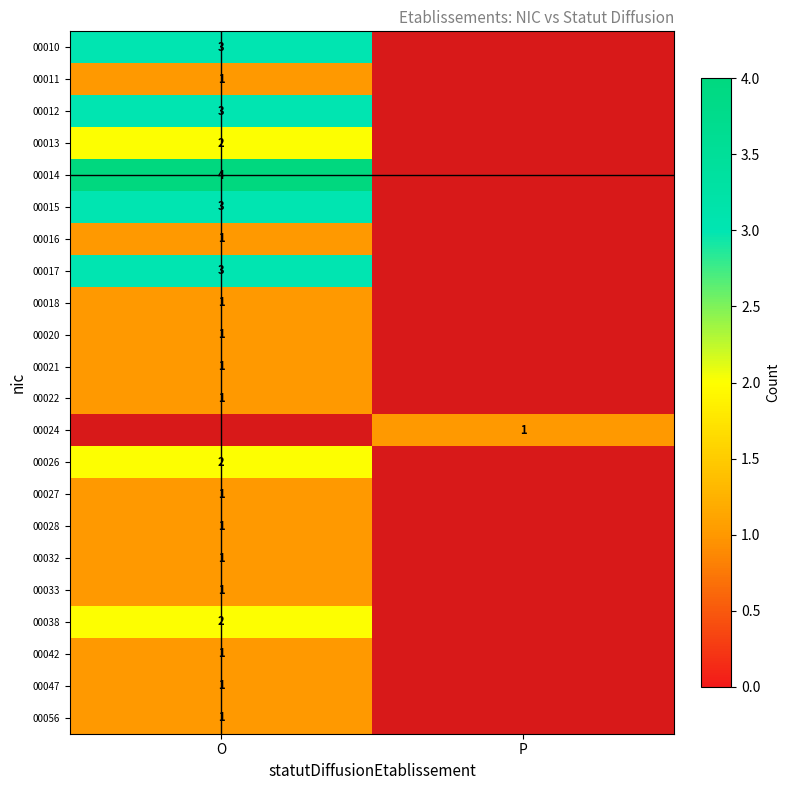

Is it true that 00042 equals 1 at O?

True